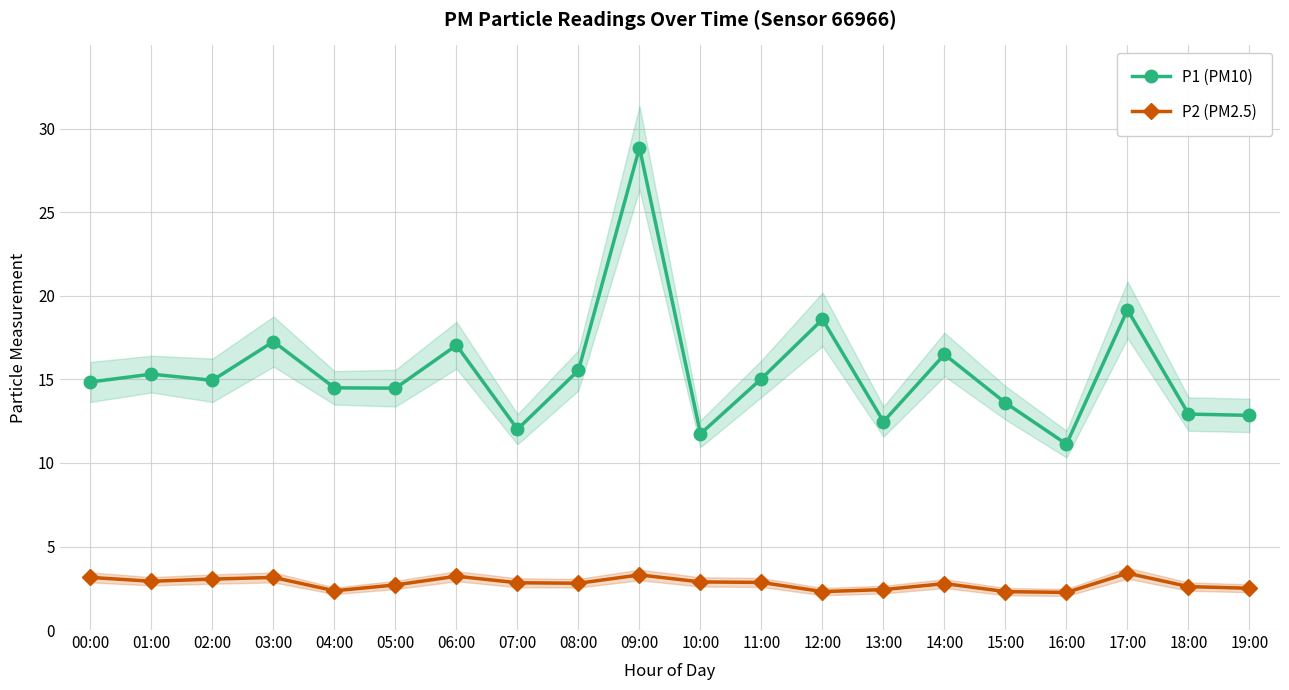

What is the total value across all series at 06:00?

20.3